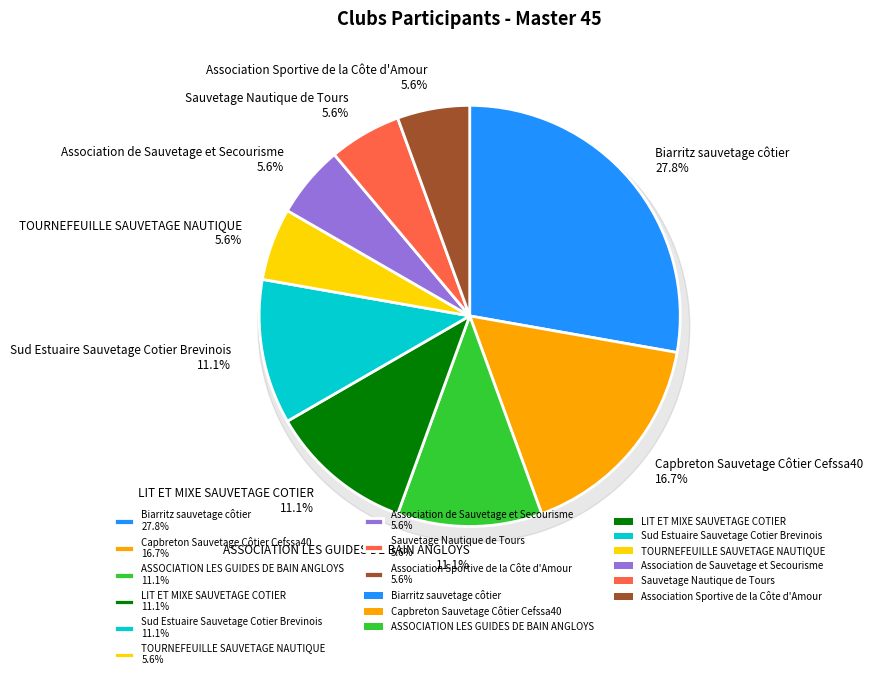

Is there any slice that represents more than half of the pie?

No